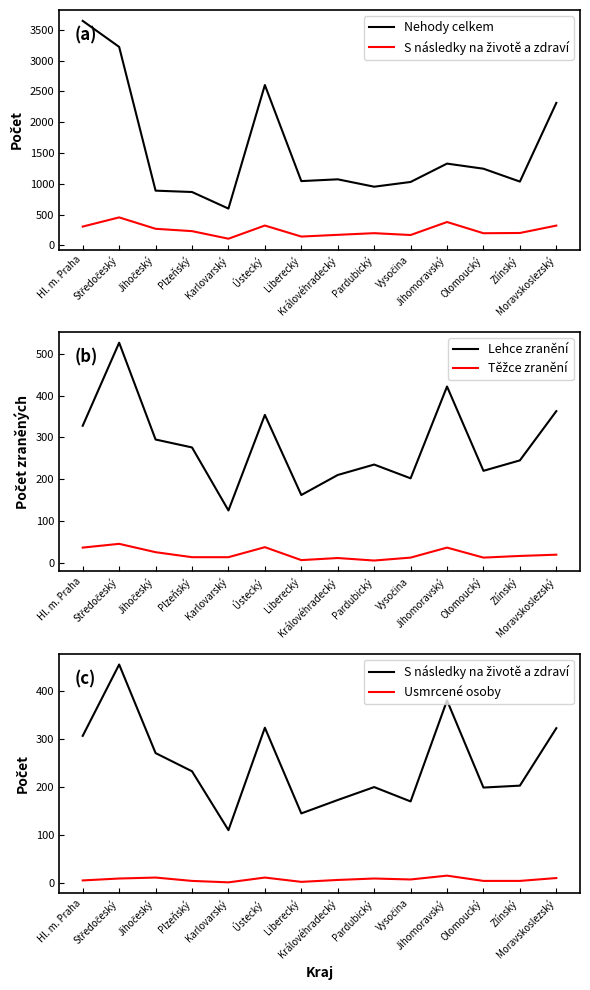

What is the spread (max minus min) of values at Jihočeský?

879